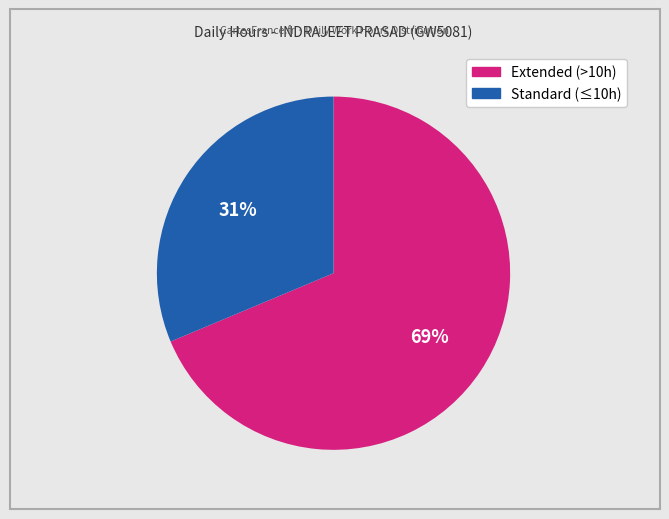

Is there a majority slice in this chart?

Yes